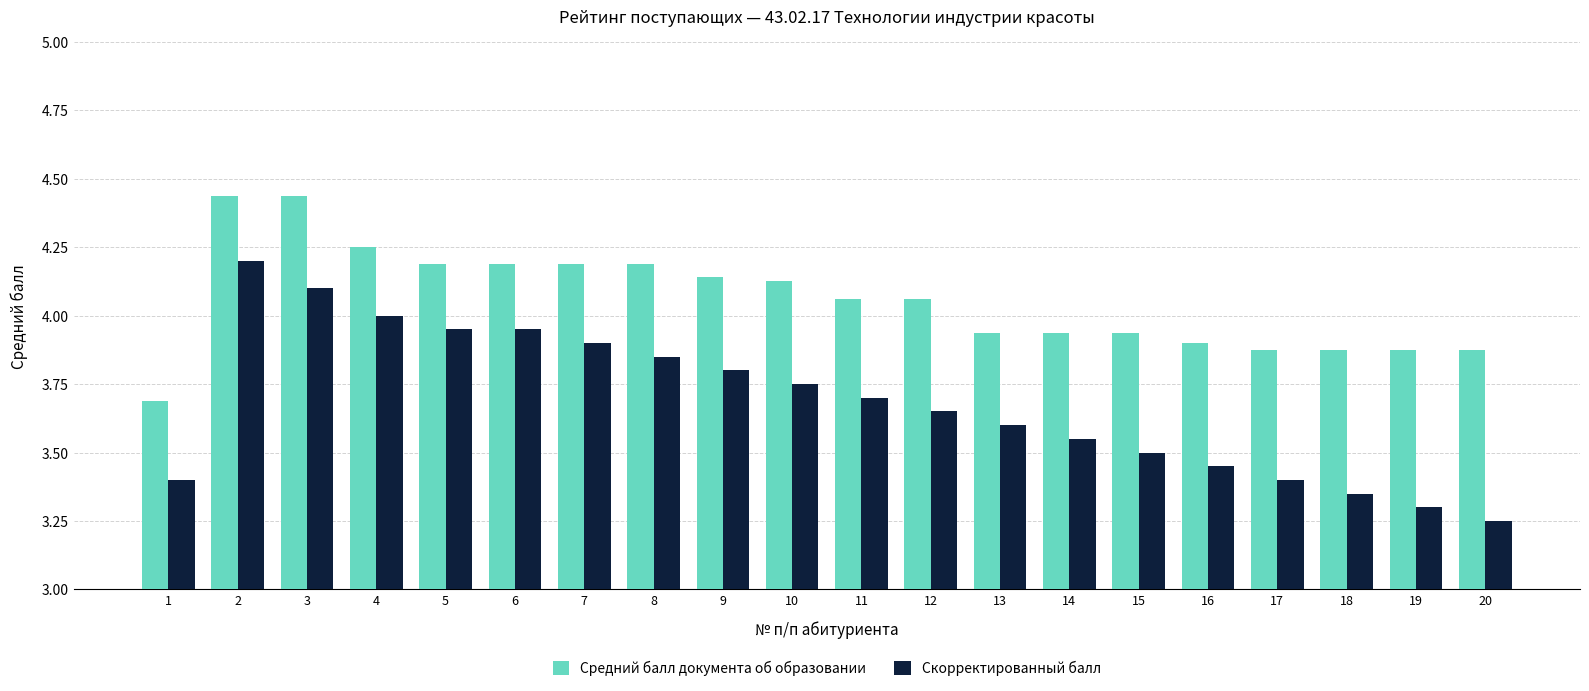

What is the difference between the Средний балл документа об образовании values at 4 and 13?

0.3